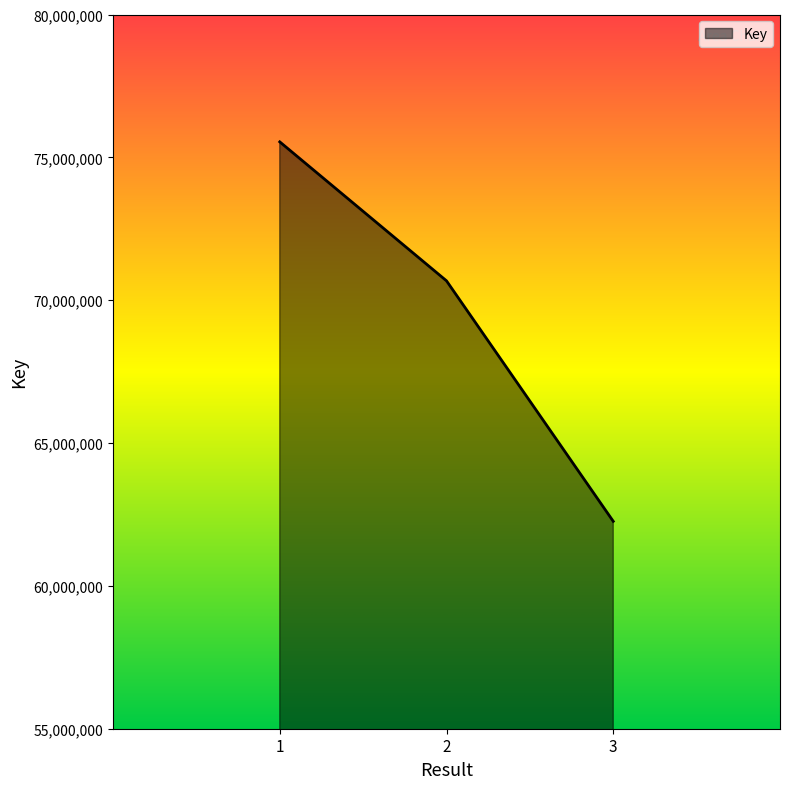

Rank the categories by value from lowest to highest.

3, 2, 1